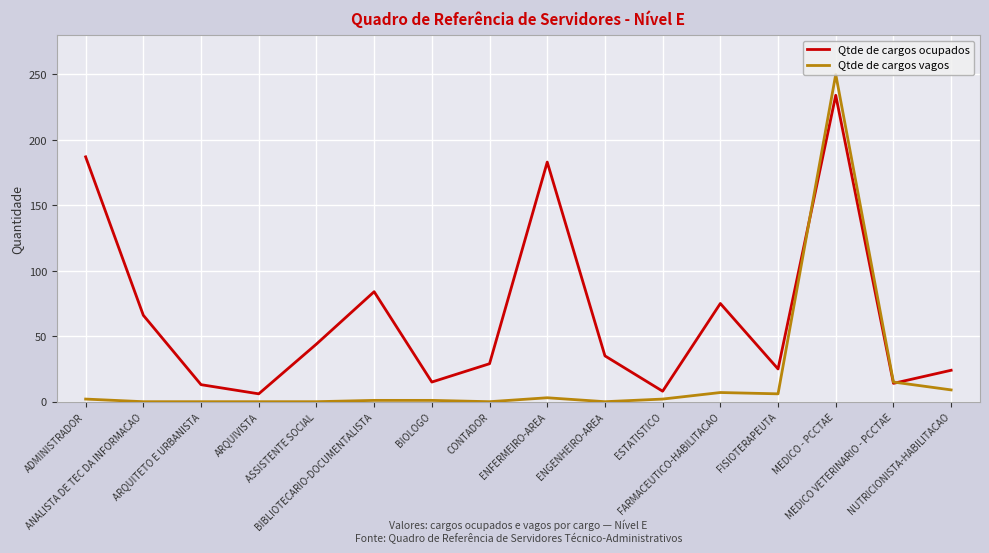

Which series has the largest total across all categories?

Qtde de cargos ocupados